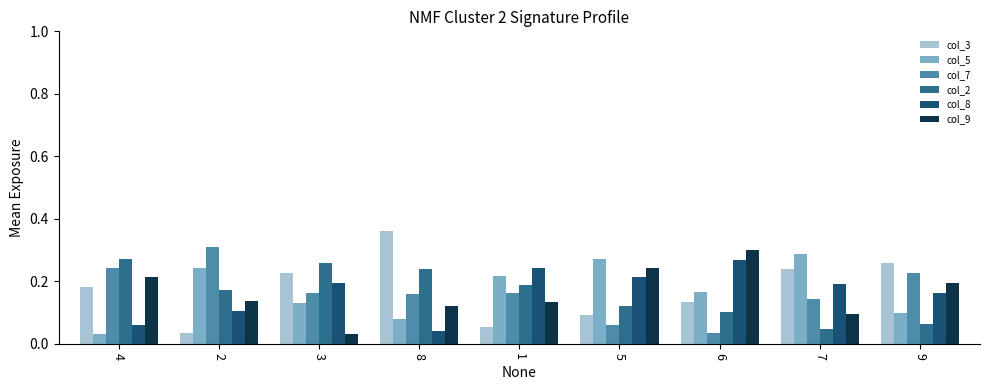

Is it true that col_7 equals 0.3 at 2?

True